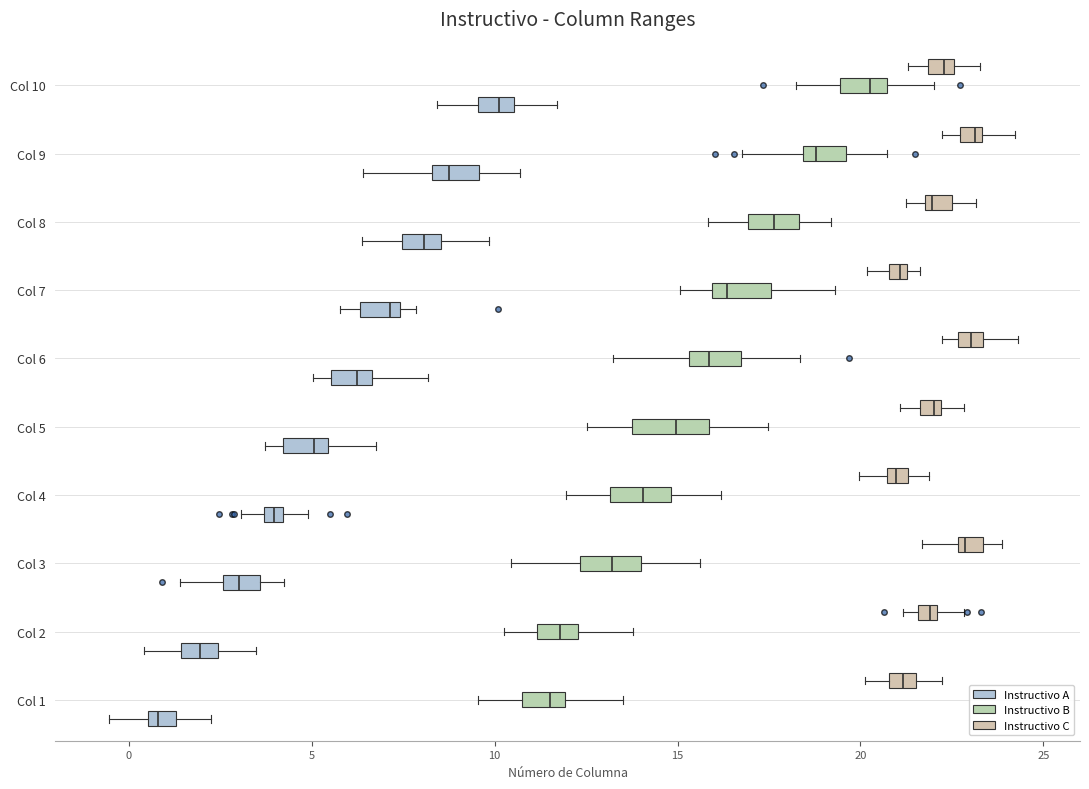

Where does the right whisker of the box for Col 6 (Instructivo A) end on the x-axis? The values are not printed on the chart, so give them approximately, as read against the axis.

8.0